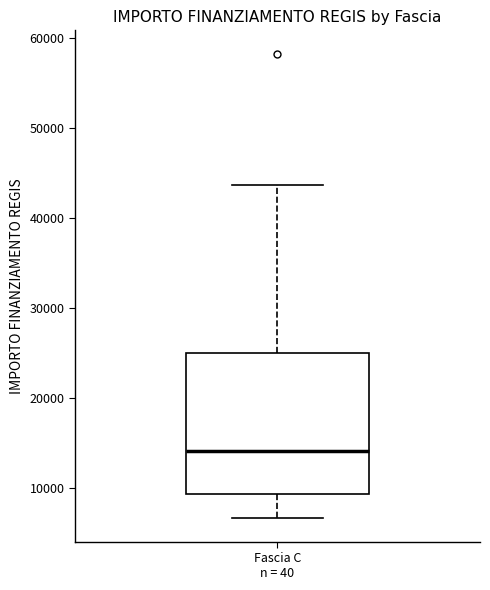

Where is the lower edge of the box for Fascia C n = 40 on the y-axis? The values are not printed on the chart, so give them approximately, as read against the axis.

9000